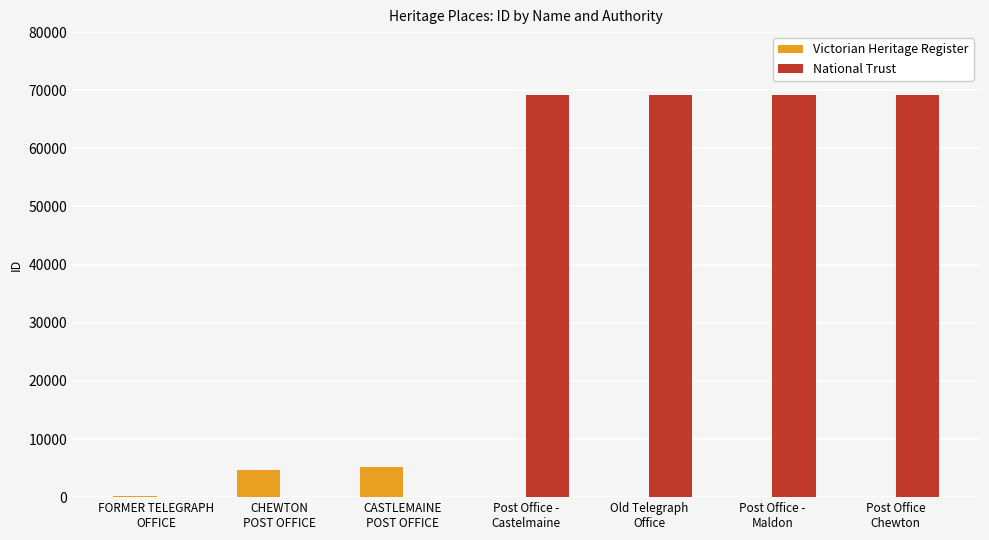

What is the maximum value shown in the chart?

69242